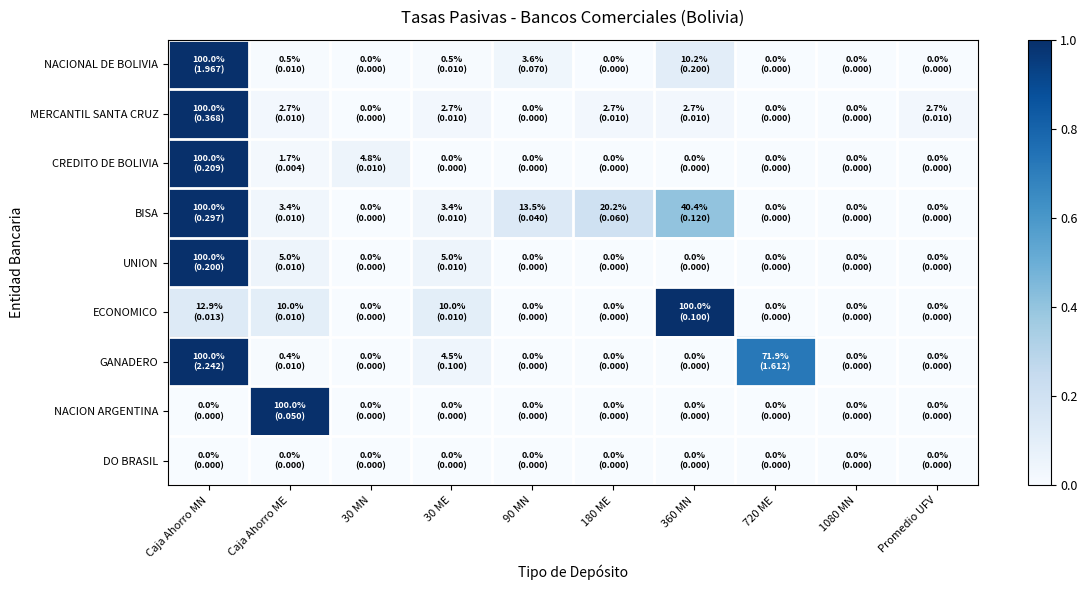

Reading left to right, extract all data points from this chart.

NACIONAL DE BOLIVIA: Caja Ahorro MN=1.0	Caja Ahorro ME=0.0	30 MN=0.0	30 ME=0.0	90 MN=0.0	180 ME=0.0	360 MN=0.1	720 ME=0.0	1080 MN=0.0	Promedio UFV=0.0
MERCANTIL SANTA CRUZ: Caja Ahorro MN=1.0	Caja Ahorro ME=0.0	30 MN=0.0	30 ME=0.0	90 MN=0.0	180 ME=0.0	360 MN=0.0	720 ME=0.0	1080 MN=0.0	Promedio UFV=0.0
CREDITO DE BOLIVIA: Caja Ahorro MN=1.0	Caja Ahorro ME=0.0	30 MN=0.0	30 ME=0.0	90 MN=0.0	180 ME=0.0	360 MN=0.0	720 ME=0.0	1080 MN=0.0	Promedio UFV=0.0
BISA: Caja Ahorro MN=1.0	Caja Ahorro ME=0.0	30 MN=0.0	30 ME=0.0	90 MN=0.1	180 ME=0.2	360 MN=0.4	720 ME=0.0	1080 MN=0.0	Promedio UFV=0.0
UNION: Caja Ahorro MN=1.0	Caja Ahorro ME=0.1	30 MN=0.0	30 ME=0.1	90 MN=0.0	180 ME=0.0	360 MN=0.0	720 ME=0.0	1080 MN=0.0	Promedio UFV=0.0
ECONOMICO: Caja Ahorro MN=0.1	Caja Ahorro ME=0.1	30 MN=0.0	30 ME=0.1	90 MN=0.0	180 ME=0.0	360 MN=1.0	720 ME=0.0	1080 MN=0.0	Promedio UFV=0.0
GANADERO: Caja Ahorro MN=1.0	Caja Ahorro ME=0.0	30 MN=0.0	30 ME=0.0	90 MN=0.0	180 ME=0.0	360 MN=0.0	720 ME=0.7	1080 MN=0.0	Promedio UFV=0.0
NACION ARGENTINA: Caja Ahorro MN=0.0	Caja Ahorro ME=1.0	30 MN=0.0	30 ME=0.0	90 MN=0.0	180 ME=0.0	360 MN=0.0	720 ME=0.0	1080 MN=0.0	Promedio UFV=0.0
DO BRASIL: Caja Ahorro MN=0.0	Caja Ahorro ME=0.0	30 MN=0.0	30 ME=0.0	90 MN=0.0	180 ME=0.0	360 MN=0.0	720 ME=0.0	1080 MN=0.0	Promedio UFV=0.0